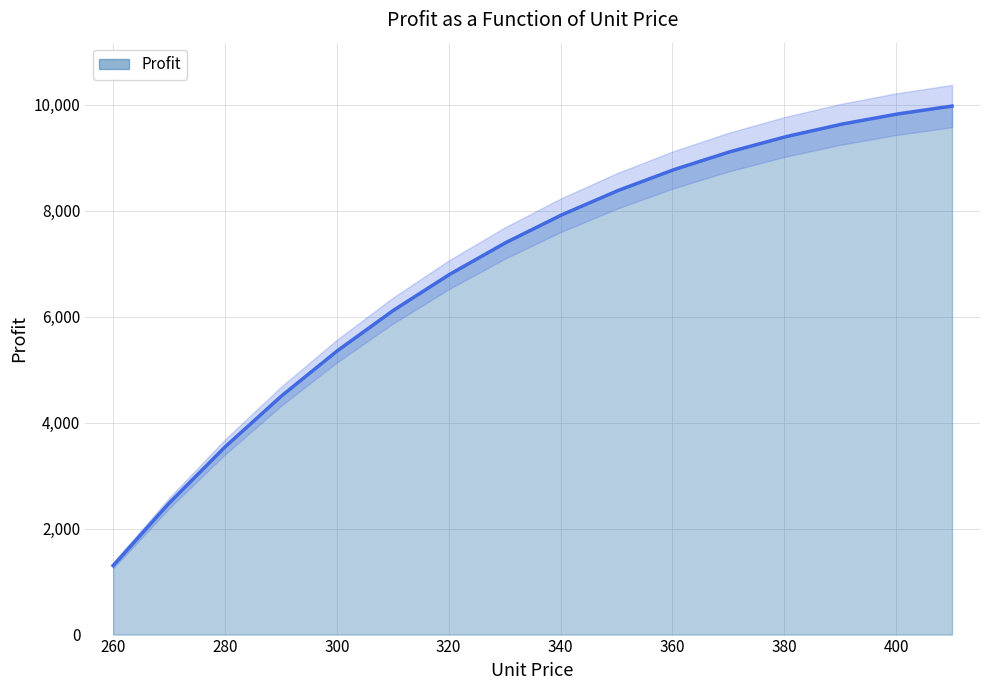

At which label does the data first exceed 7908?

340